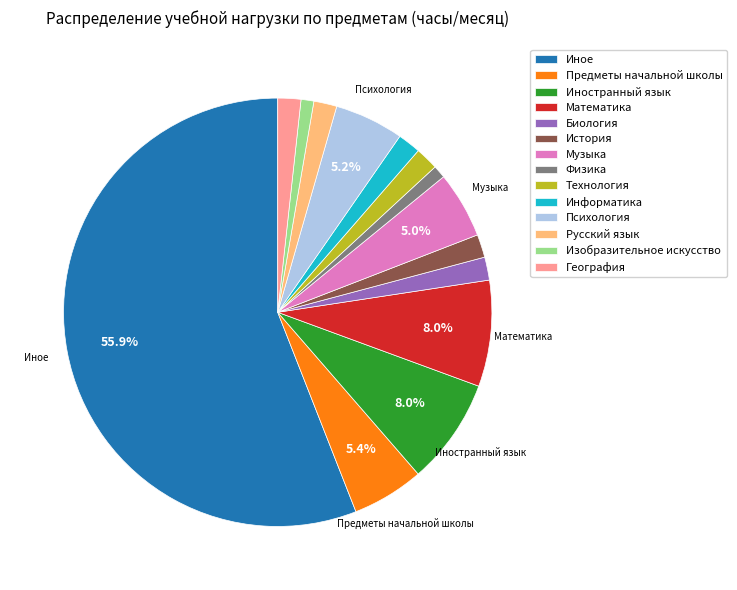

Is Иное the majority of the pie?

Yes